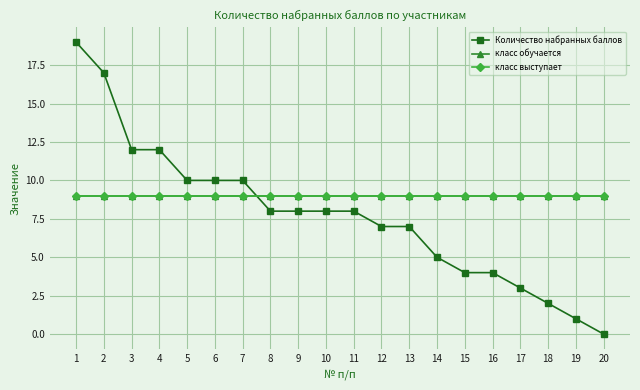

The класс обучается series shows 2 at 1. True or false?

False